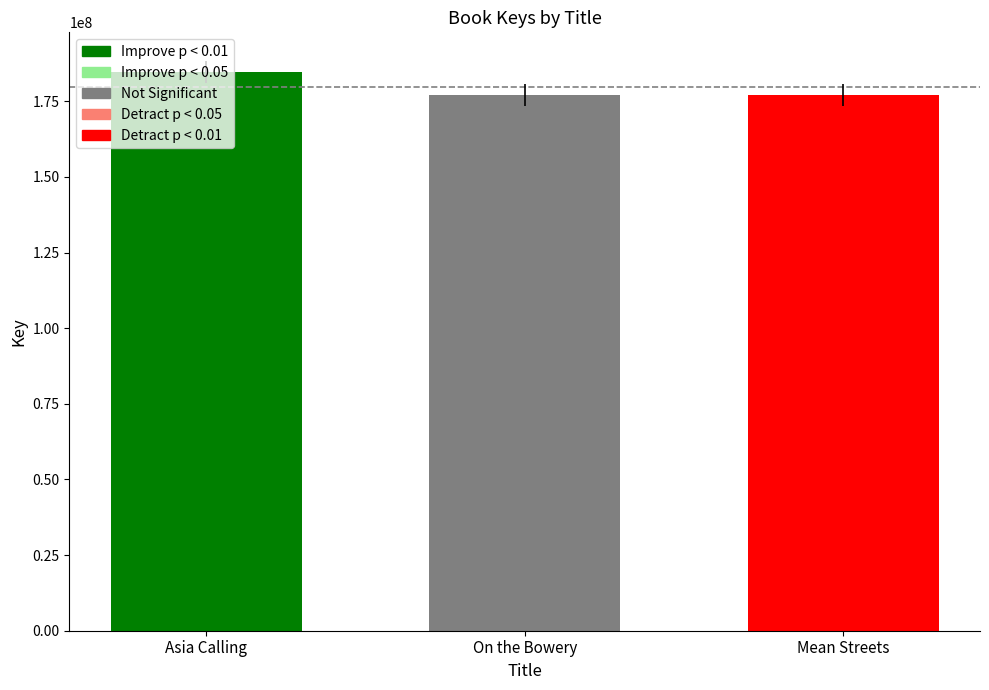

What is the sum of all values?

538795559